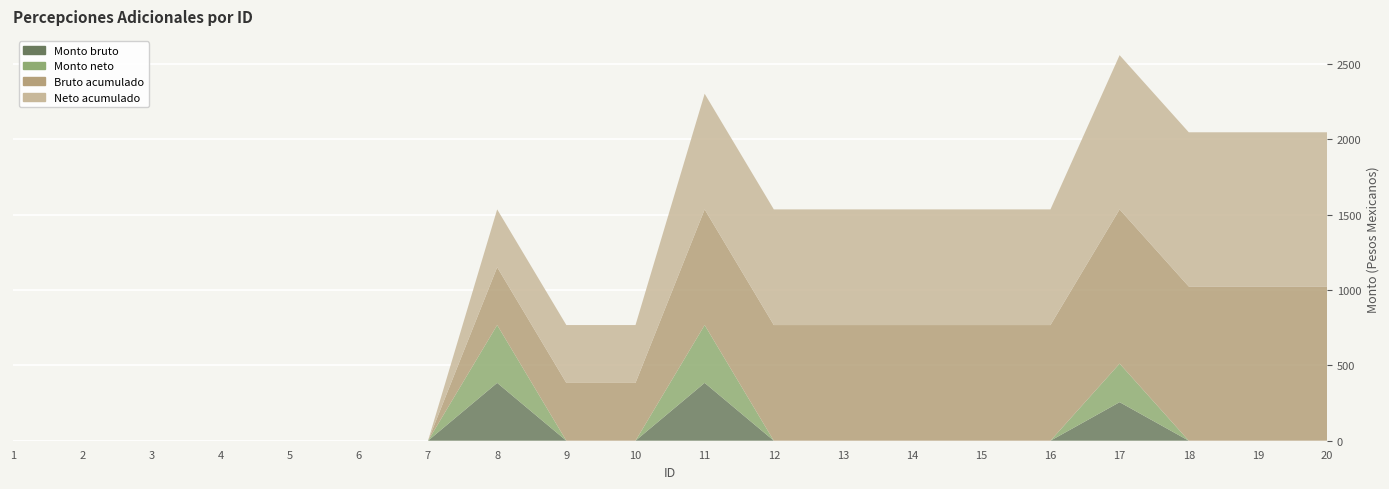

Reading left to right, extract all data points from this chart.

Monto bruto: 1=0.0	2=0.0	3=0.0	4=0.0	5=0.0	6=0.0	7=0.0	8=383.5	9=0.0	10=0.0	11=383.5	12=0.0	13=0.0	14=0.0	15=0.0	16=0.0	17=255.7	18=0.0	19=0.0	20=0.0
Monto neto: 1=0.0	2=0.0	3=0.0	4=0.0	5=0.0	6=0.0	7=0.0	8=383.5	9=0.0	10=0.0	11=383.5	12=0.0	13=0.0	14=0.0	15=0.0	16=0.0	17=255.7	18=0.0	19=0.0	20=0.0
Bruto acumulado: 1=0.0	2=0.0	3=0.0	4=0.0	5=0.0	6=0.0	7=0.0	8=383.5	9=383.5	10=383.5	11=767.0	12=767.0	13=767.0	14=767.0	15=767.0	16=767.0	17=1022.7	18=1022.7	19=1022.7	20=1022.7
Neto acumulado: 1=0.0	2=0.0	3=0.0	4=0.0	5=0.0	6=0.0	7=0.0	8=383.5	9=383.5	10=383.5	11=767.0	12=767.0	13=767.0	14=767.0	15=767.0	16=767.0	17=1022.7	18=1022.7	19=1022.7	20=1022.7